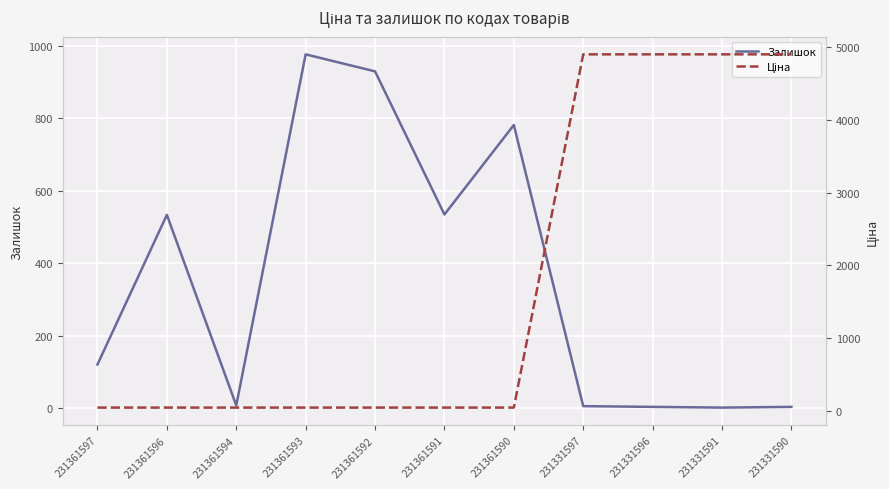

What are all the series names shown in the legend?

Залишок, Ціна